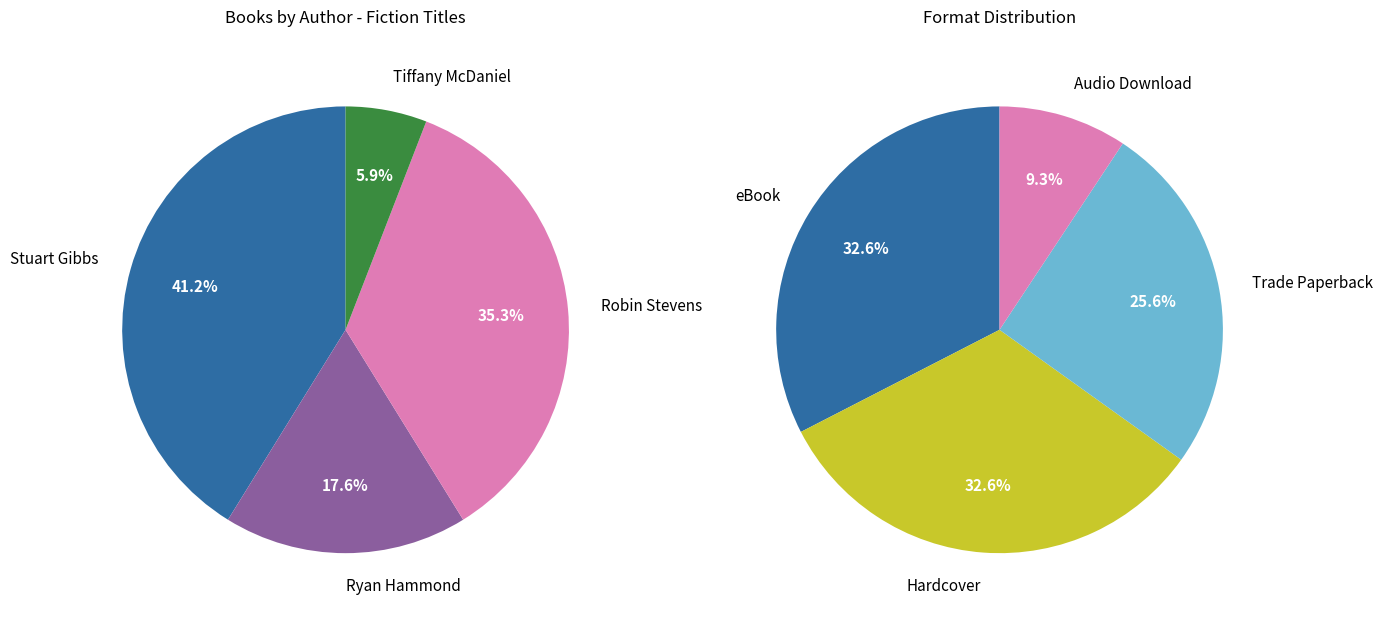

To the nearest percent, what percentage of the pie is Ryan Hammond?

18%